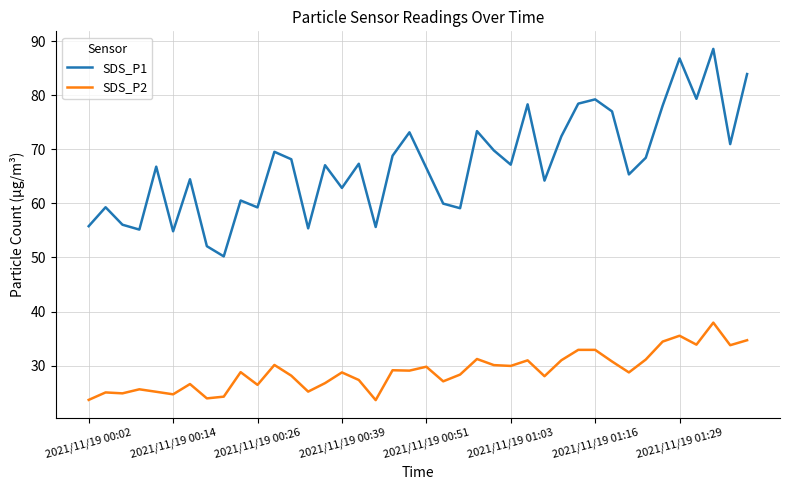

Which series has the widest spread of values?

SDS_P1